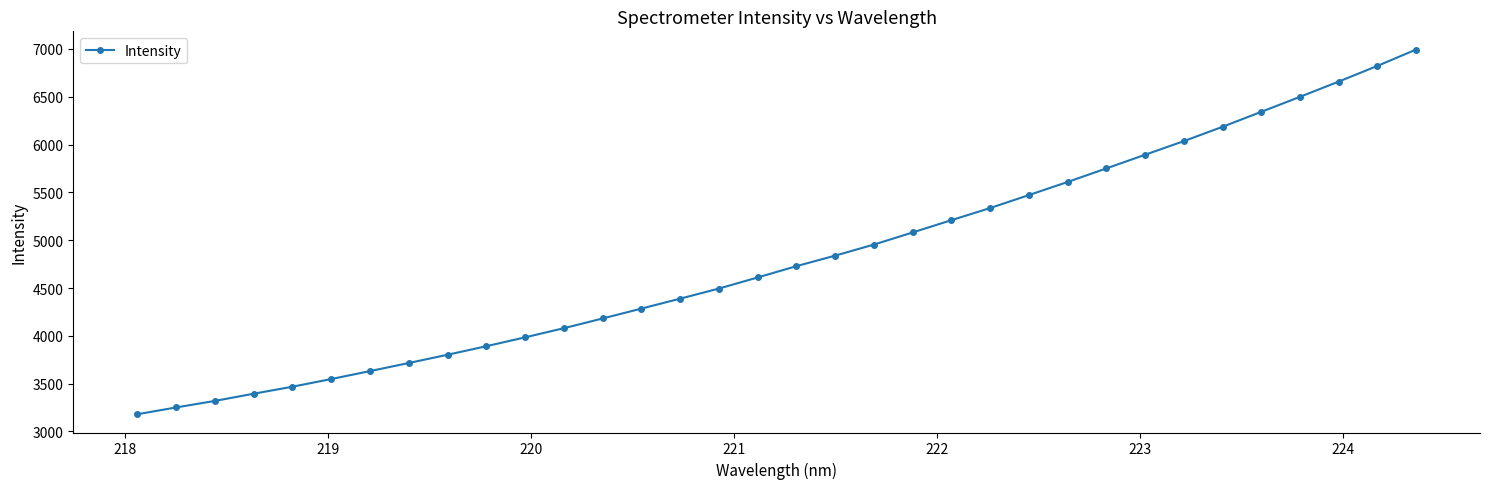

What is the sum of all values?

163633.1